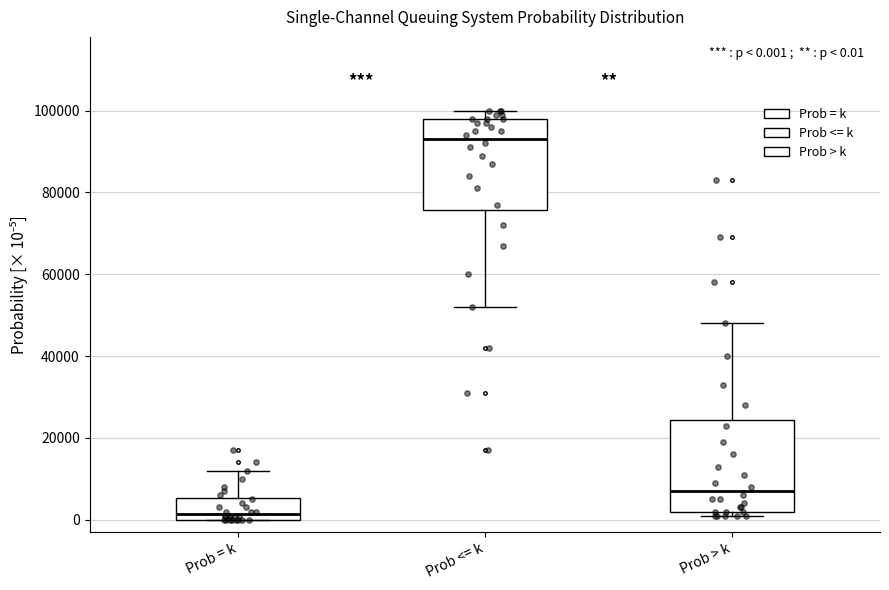

Which box has the highest median line?

Prob <= k